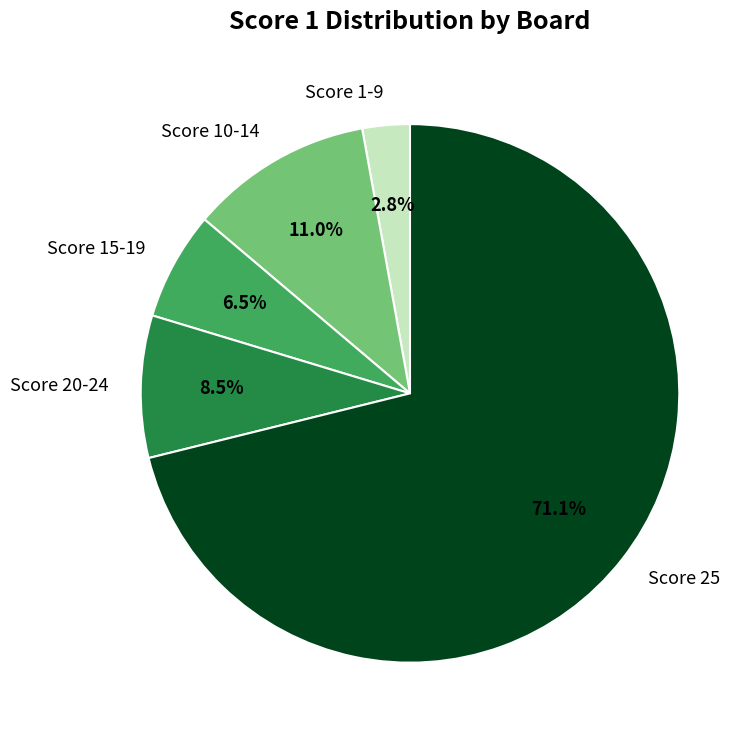

Which category has the biggest portion of the pie?

Score 25